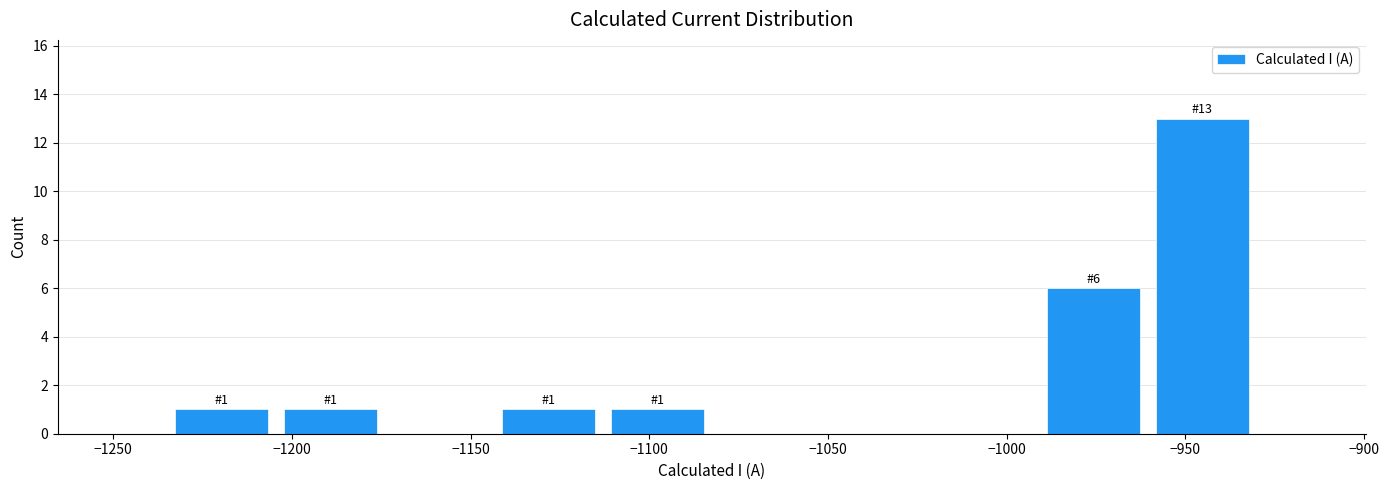

Over which range of the x-axis is the bar tallest?

-960.5 to -930.0